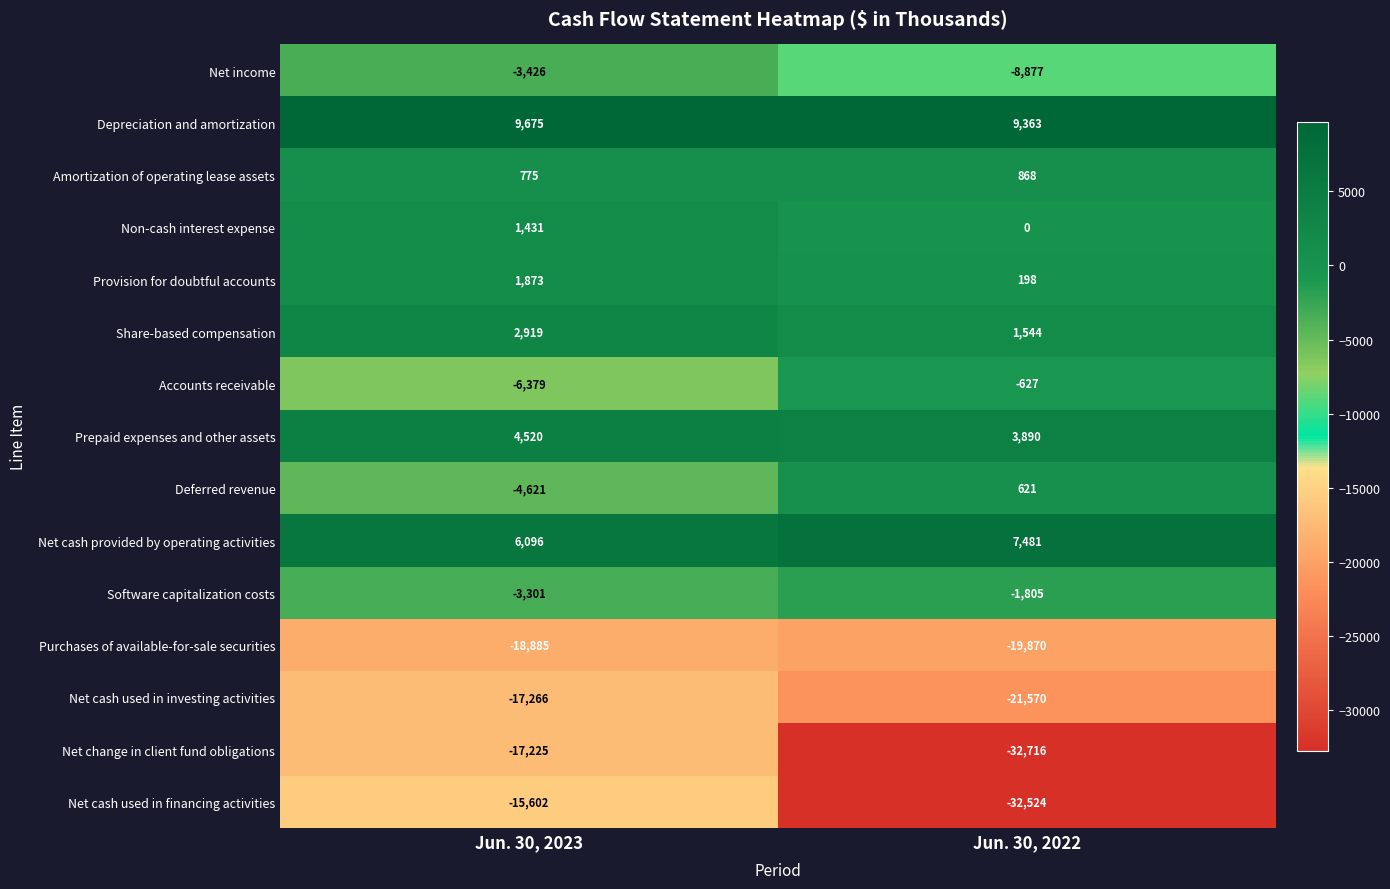

What is the total value across all series at Jun. 30, 2022?

-94024